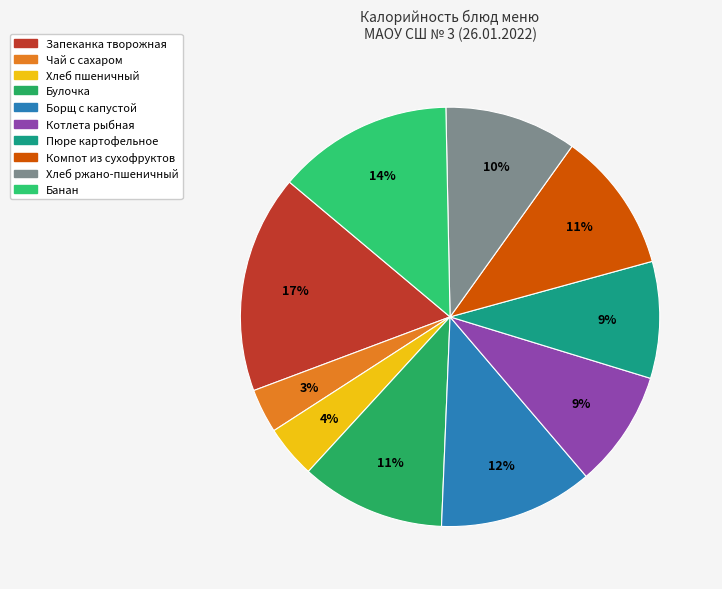

The Банан slice represents 4% of the pie. True or false?

False